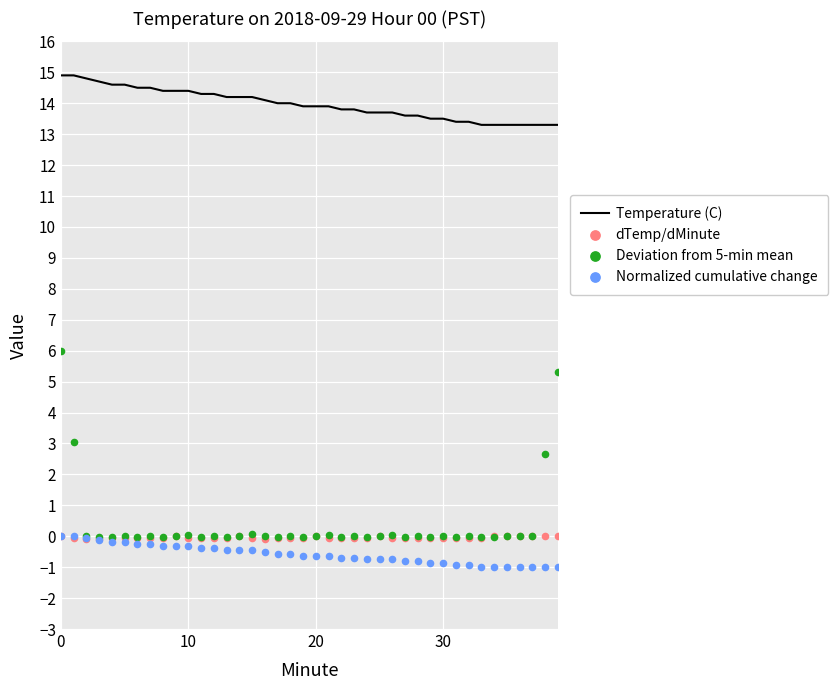

At how many categories does at least one series exceed 11?

40